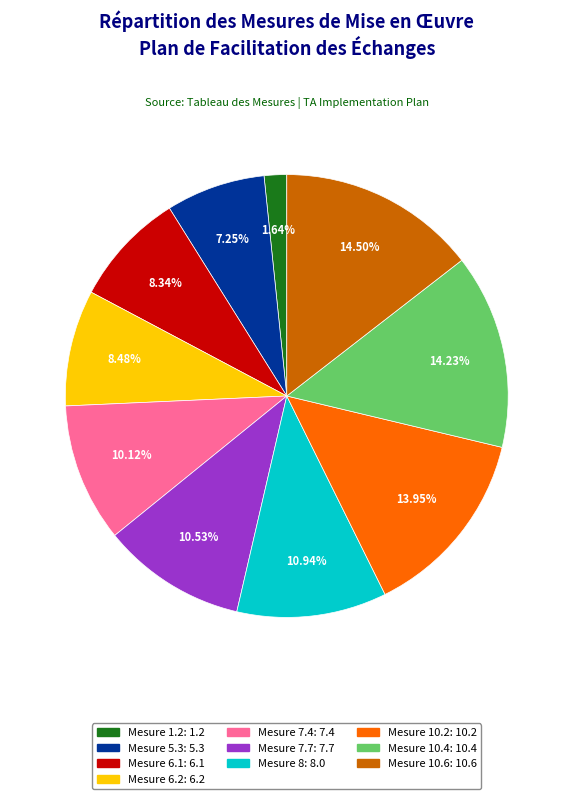

Is there any slice that represents more than half of the pie?

No